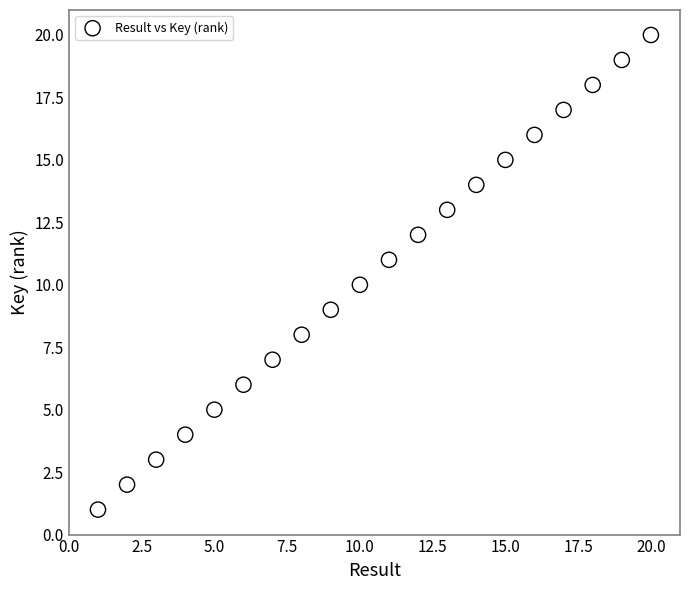

What is the range of Y values (max minus min)?

19